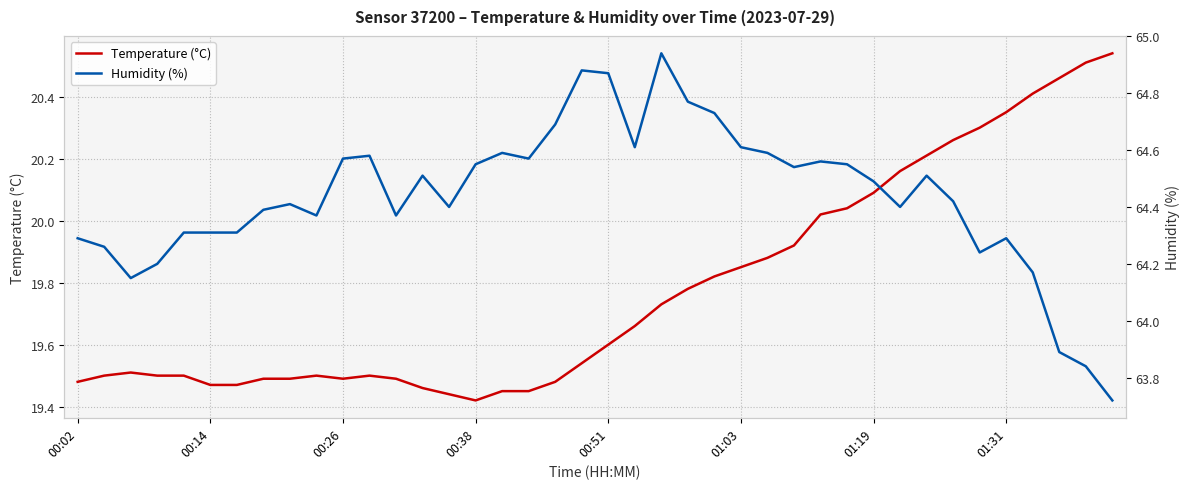

The value of Temperature (°C) at 01:31 is 30.6. True or false?

False